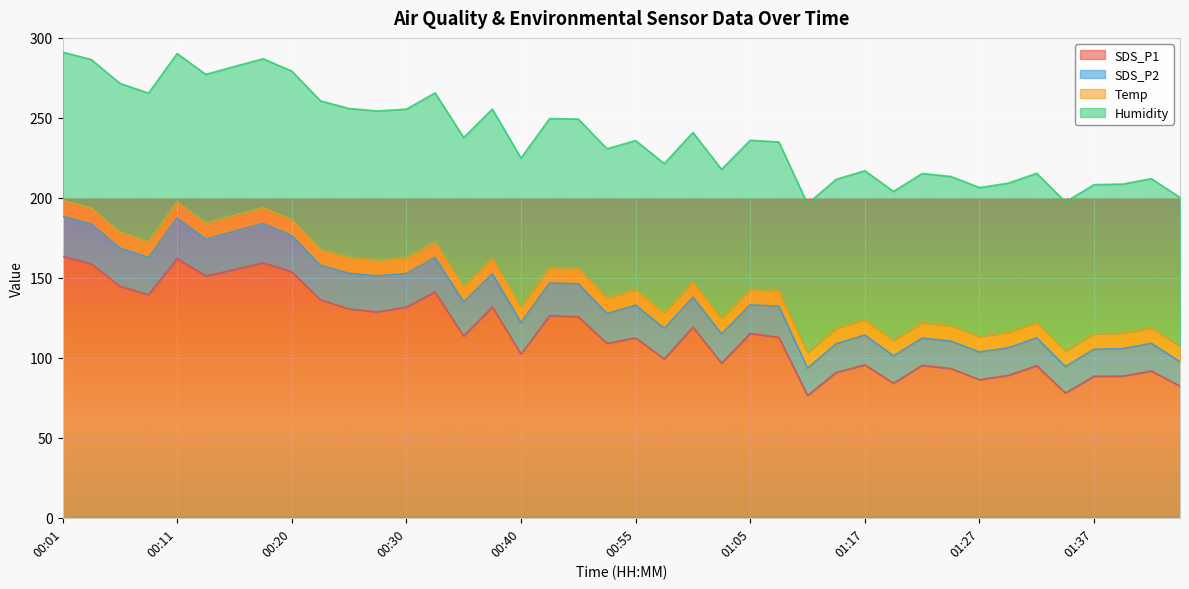

Where is the first local maximum for Temp?

00:37